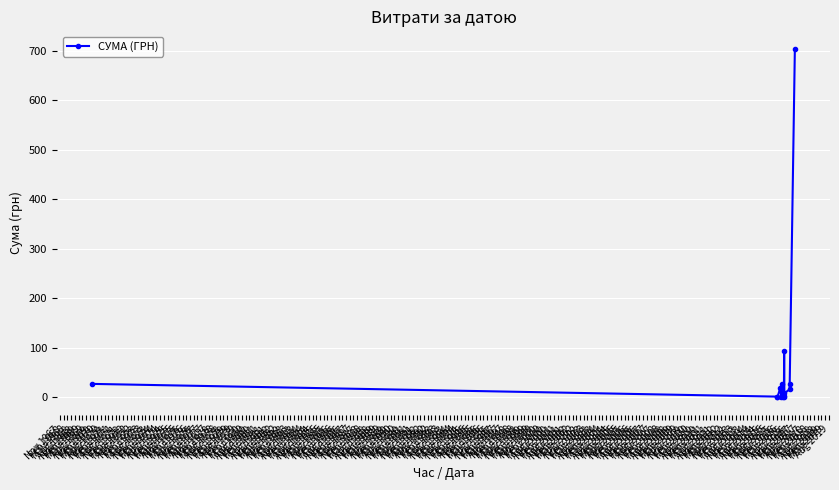

What is the sum of all values?

923.1